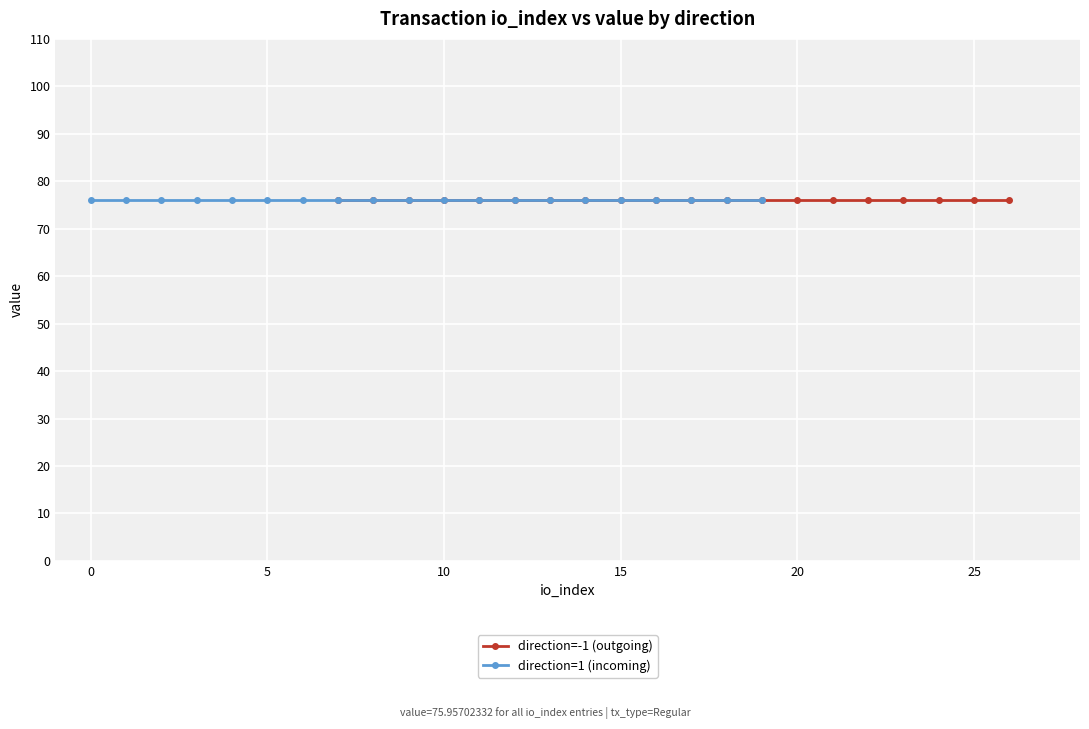

Rank the series at 10 from lowest to highest value.

direction=1 (incoming), direction=-1 (outgoing)